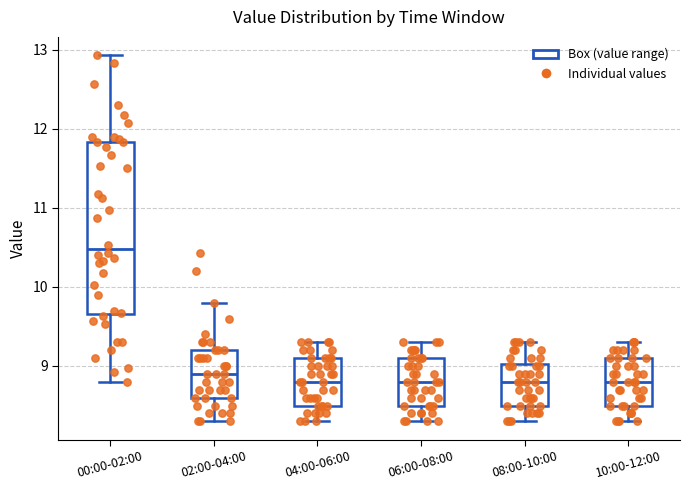

Which box is the tallest, from its lower edge to its upper edge?

00:00-02:00